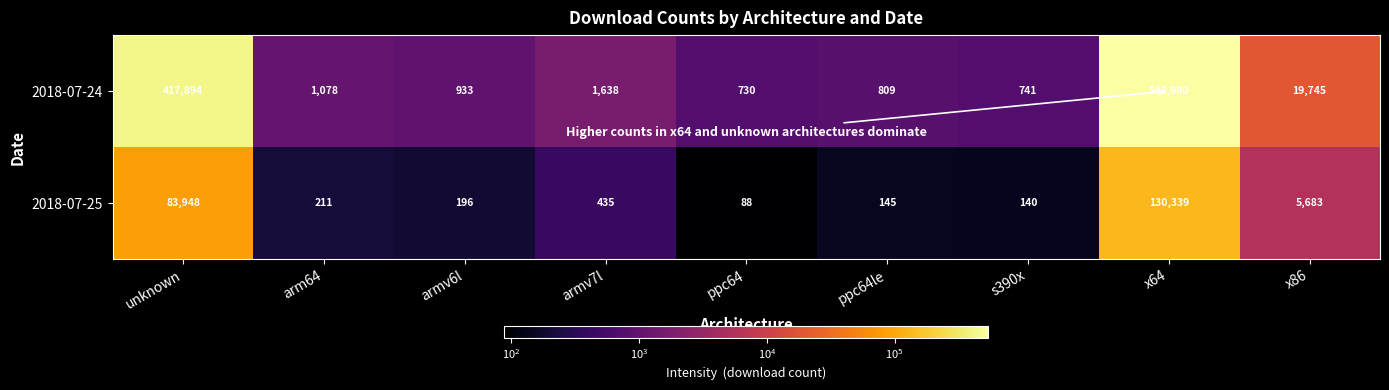

The value of 2018-07-24 at ppc64le is 809. True or false?

True